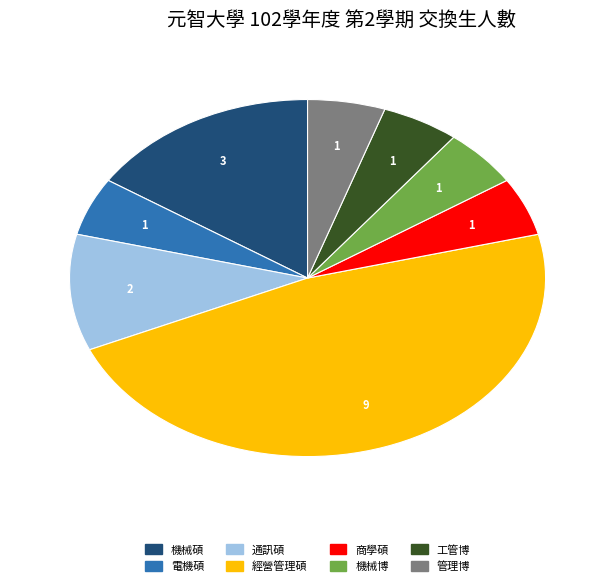

How many segments does this pie chart have?

8